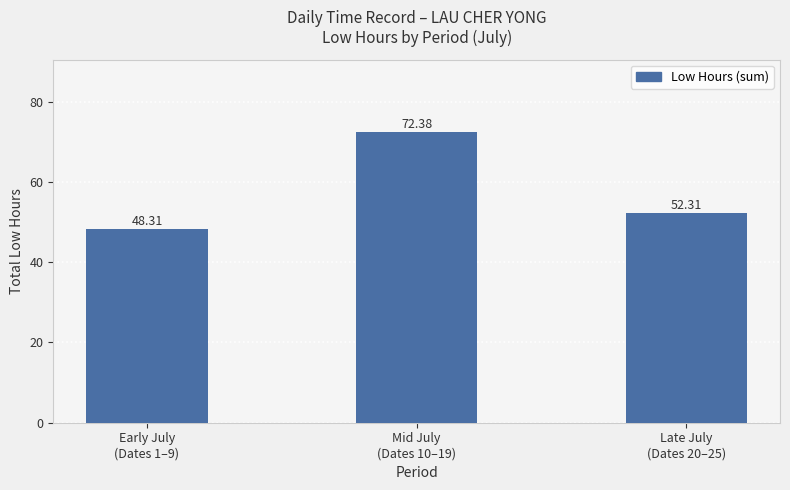

True or false: the data shows 48.3 at Early July
(Dates 1–9).

True